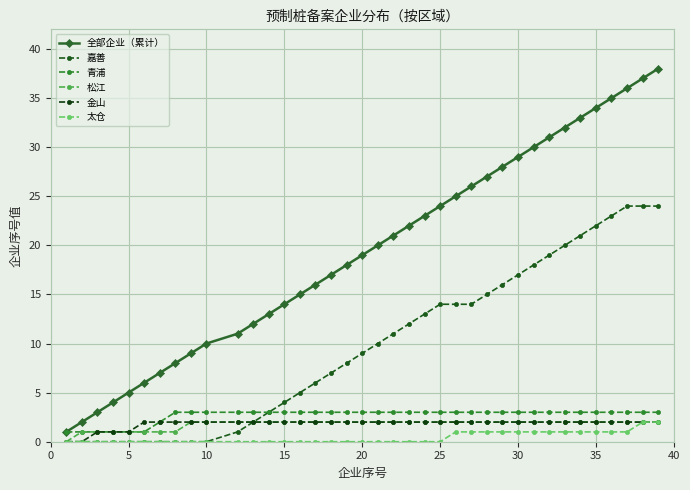

What is the difference between the second highest and minimum values in the 嘉善 series?

24